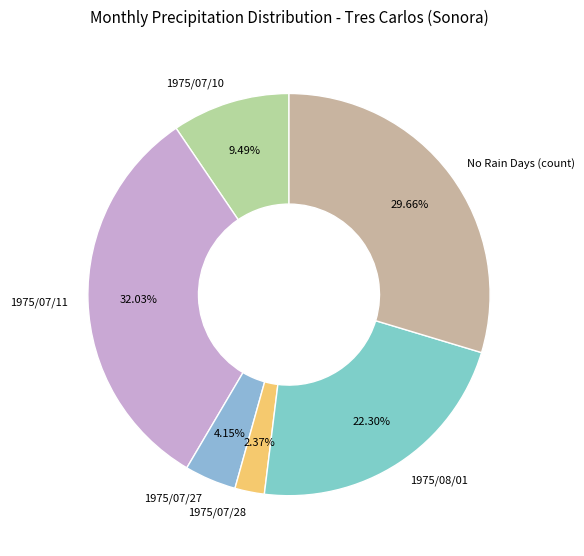

What is the largest slice in the pie chart?

1975/07/11